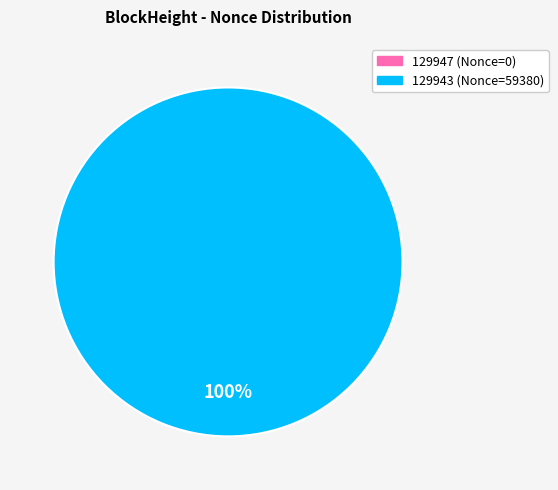

What is the largest slice in the pie chart?

129943